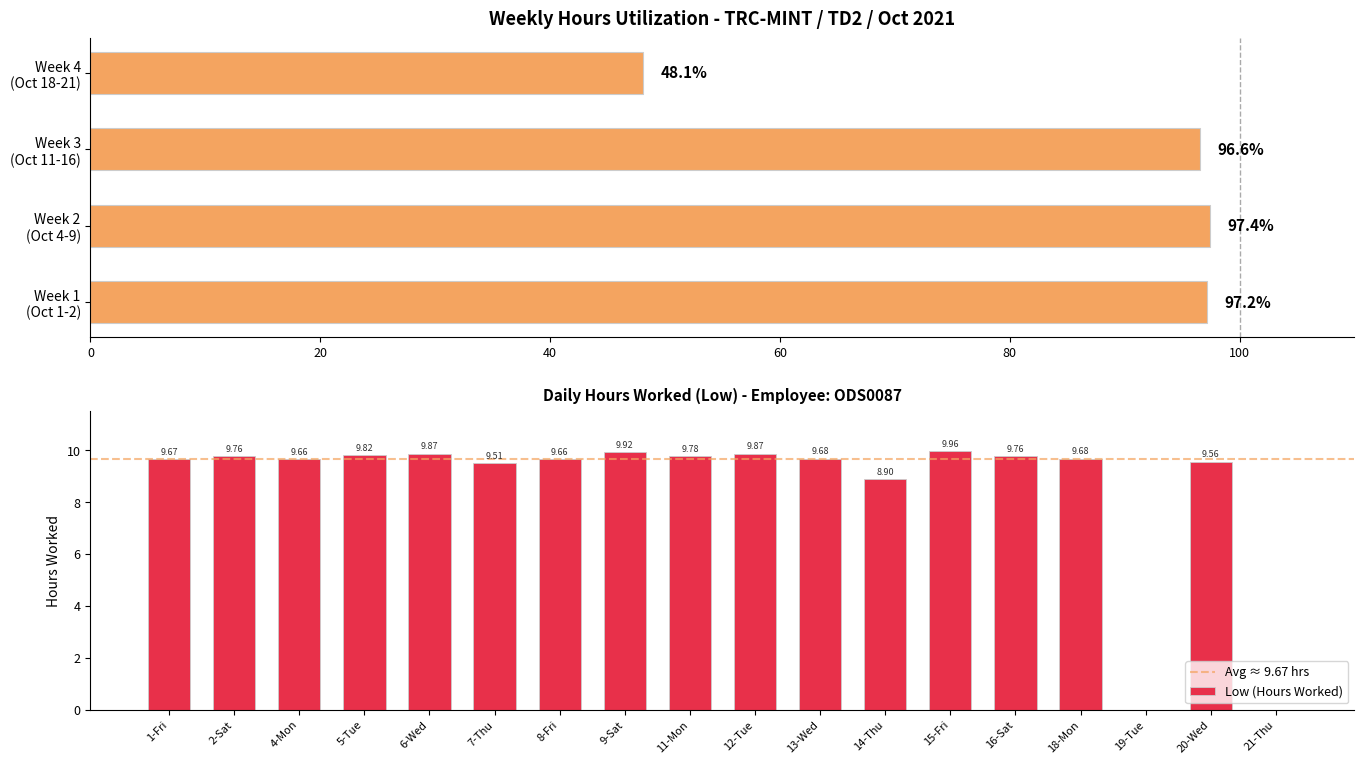

Which has a higher value, 16-Sat or 20-Wed?

16-Sat